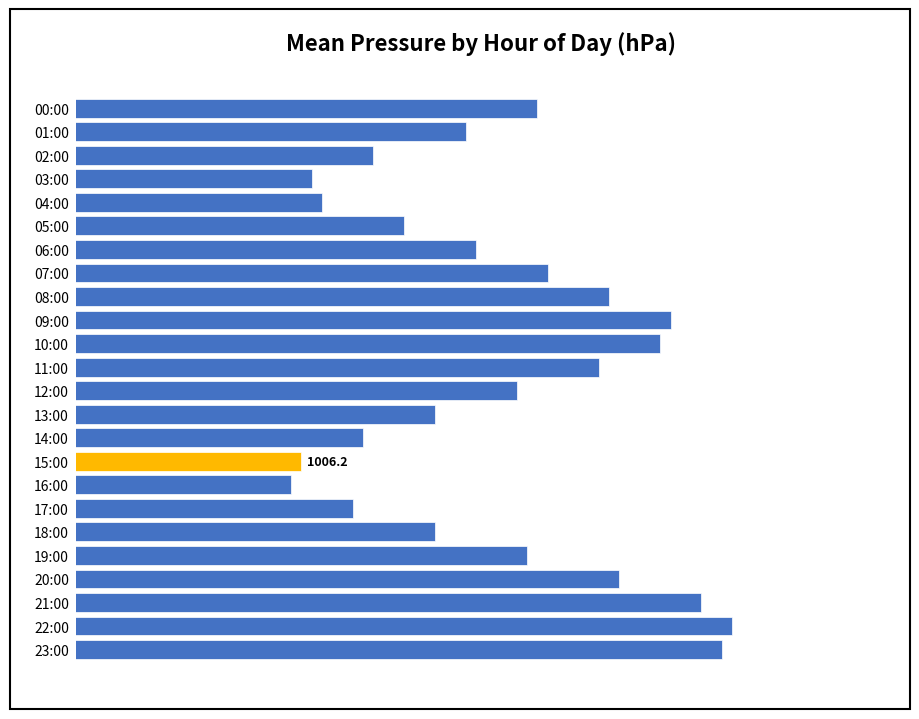

What is the smallest value displayed?

1006.1